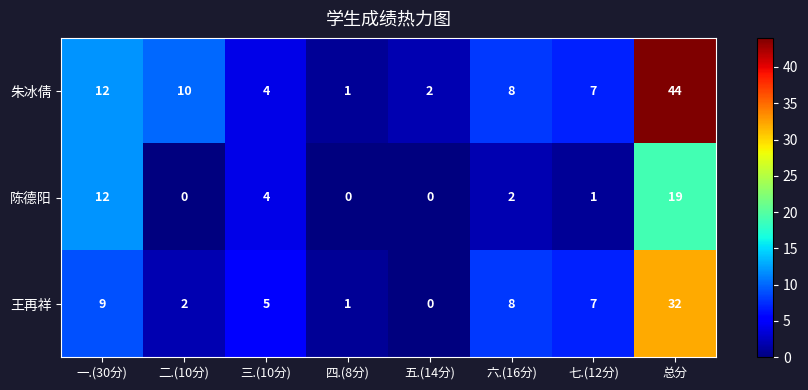

Between 五.(14分) and 六.(16分), which series saw the biggest shift?

王再祥